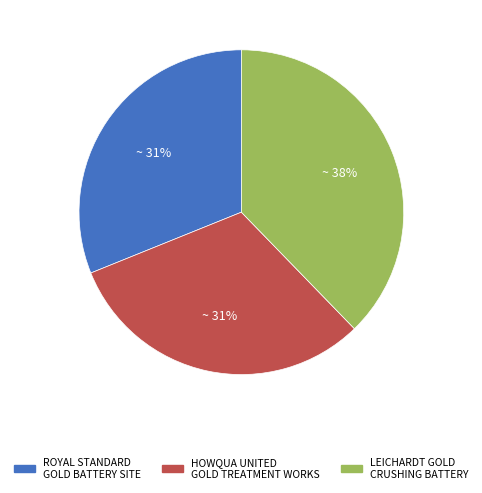

What is the ratio of the value at HOWQUA UNITED GOLD TREATMENT WORKS to the value at LEICHARDT GOLD CRUSHING BATTERY?

0.8